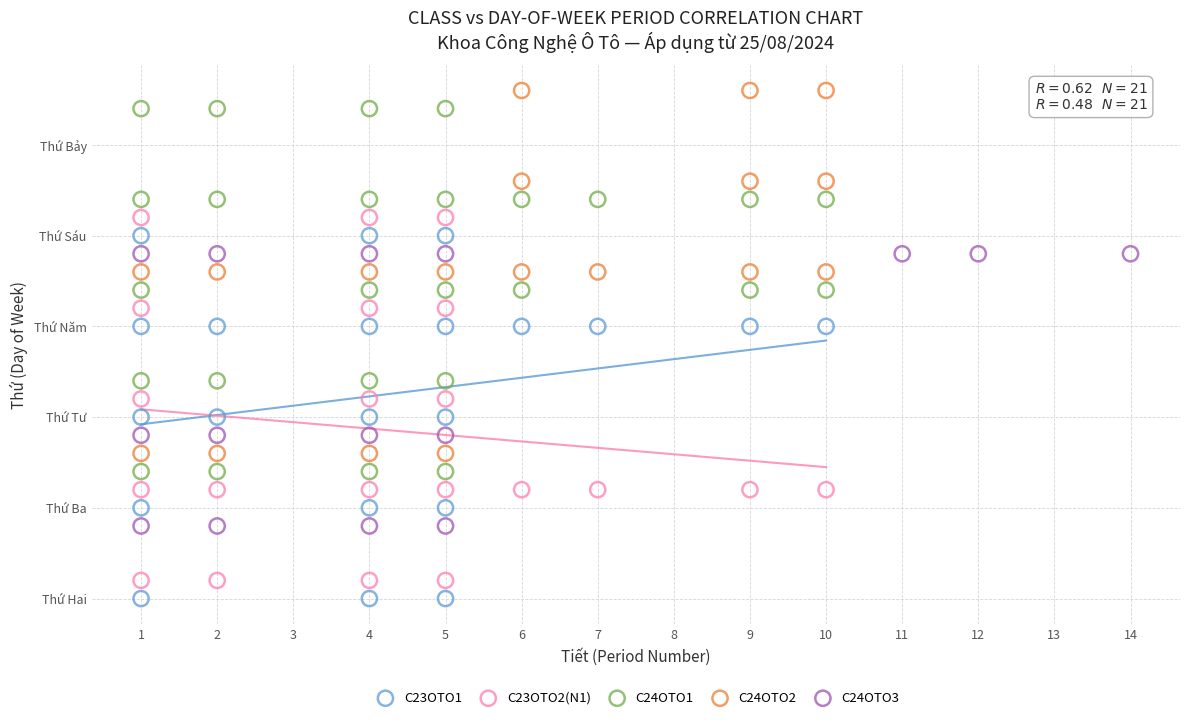

Which series contains the highest Y value?

C24OTO2